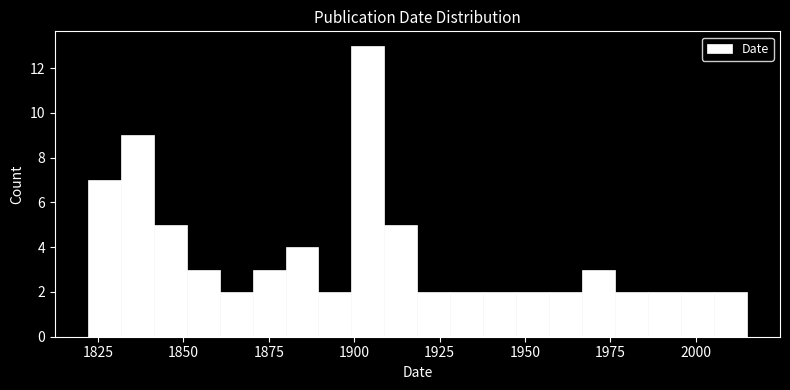

Read against the x-axis, roughly where is the centre of the tallest bar?

1905